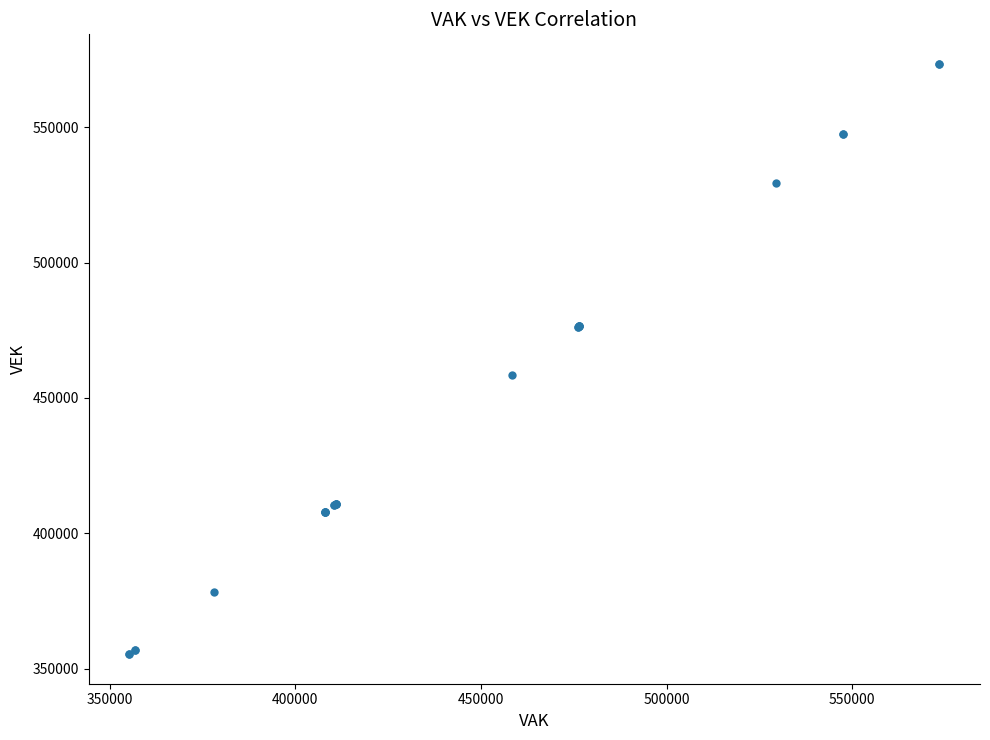

What Y value in the scatter plot is closest to 464385?

458323